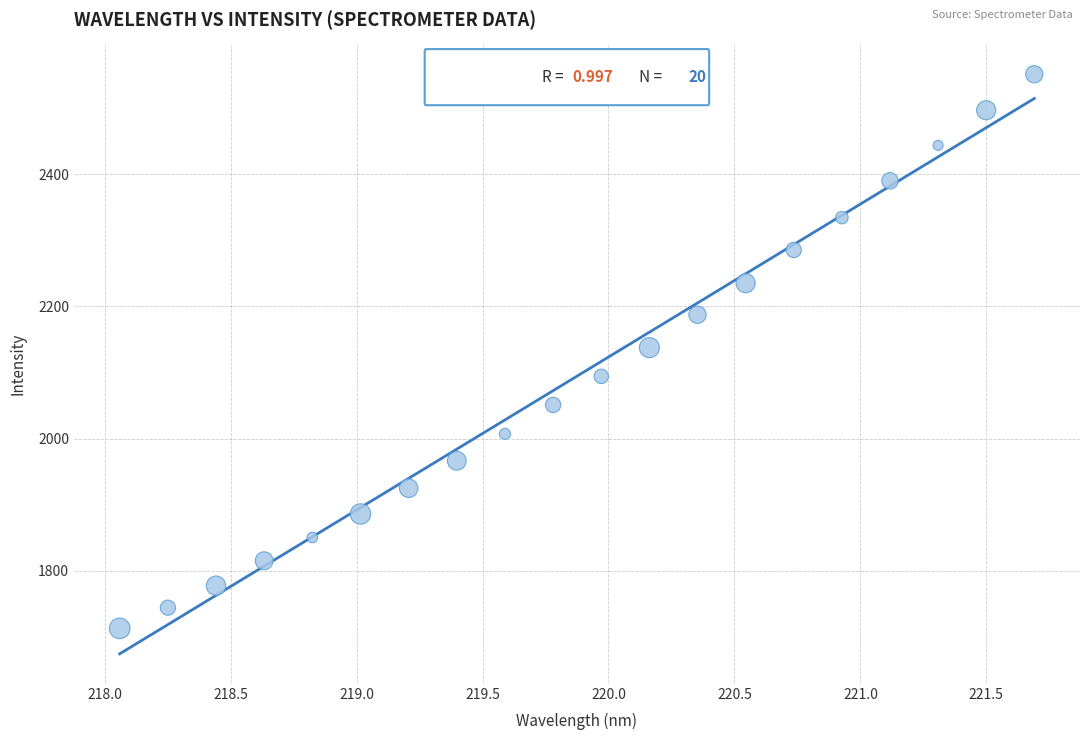

What is the range of Y values (max minus min)?

838.3